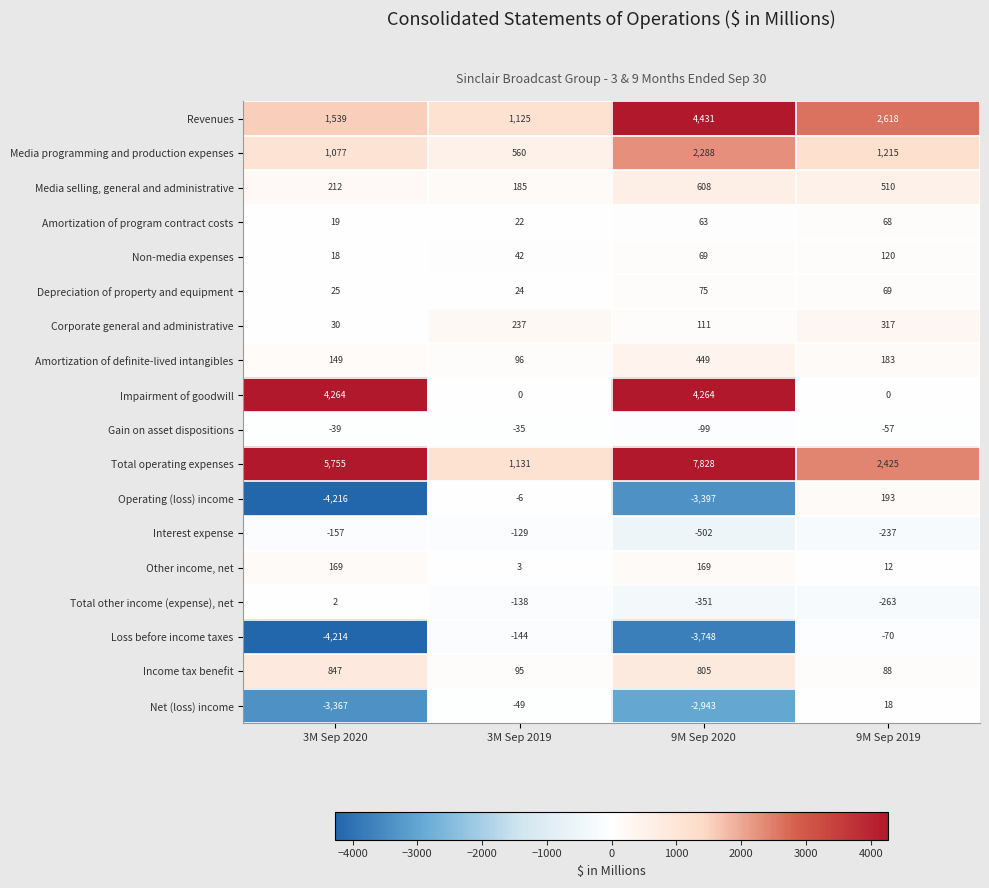

What is the difference between the Amortization of definite-lived intangibles values at 3M Sep 2020 and 9M Sep 2020?

300